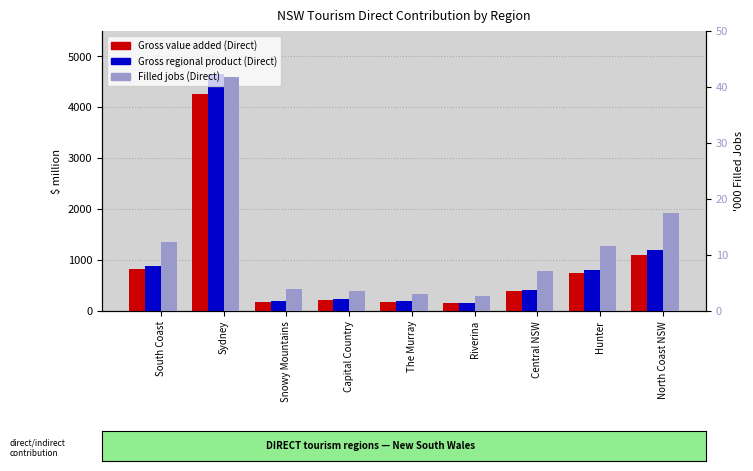

What is the spread (max minus min) of values at Capital Country?

236.0